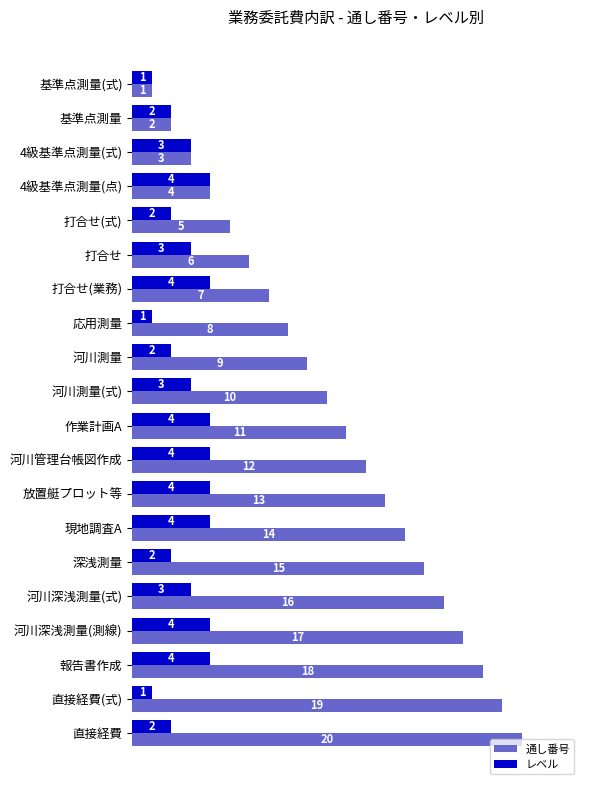

Read the 通し番号 value at 河川測量, to the nearest 10.

10